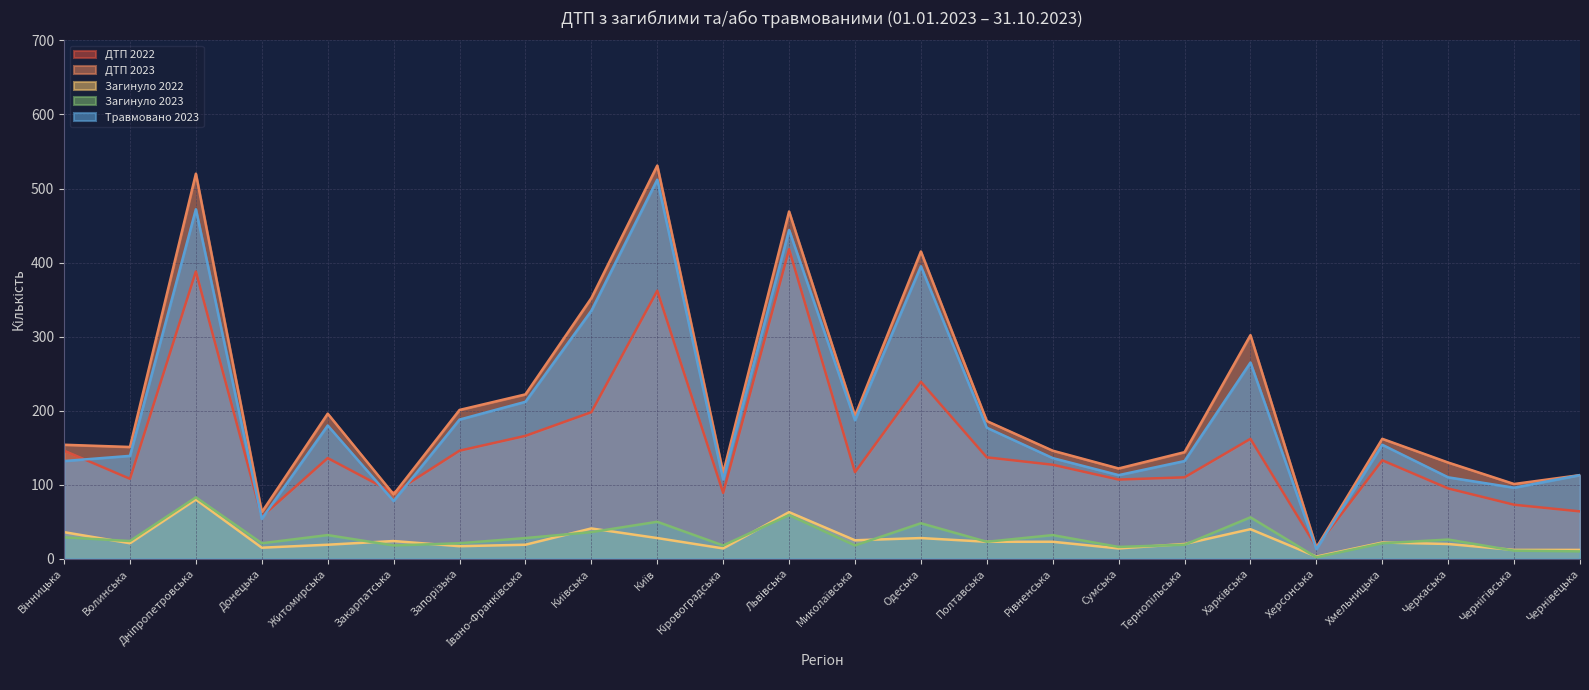

What is the maximum value for Загинуло 2023?

83